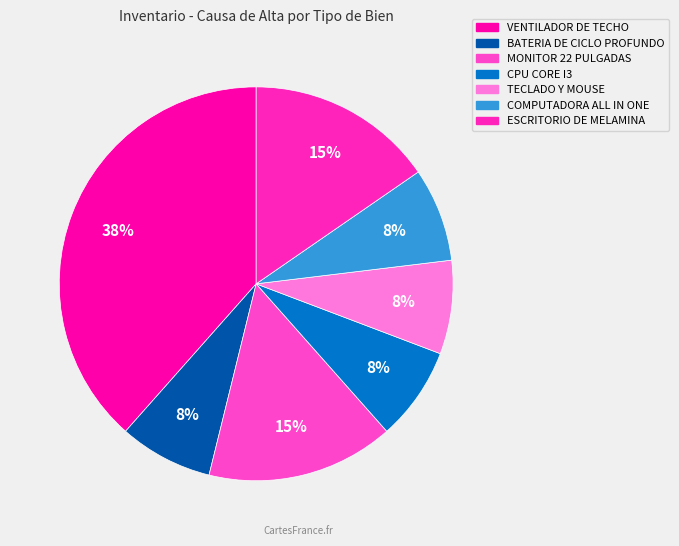

How many segments does this pie chart have?

7